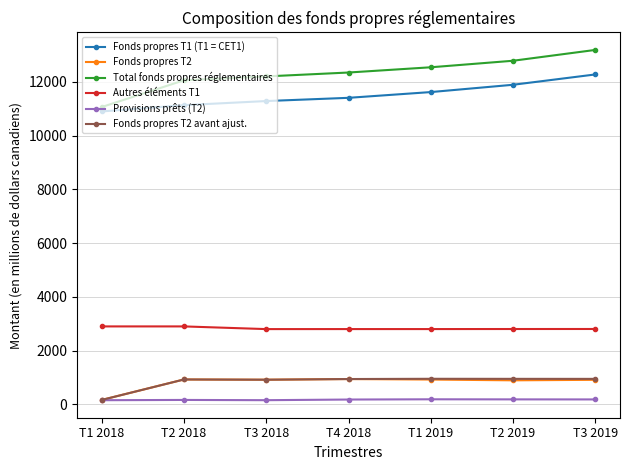

Which series has the largest range (max minus min)?

Total fonds propres réglementaires